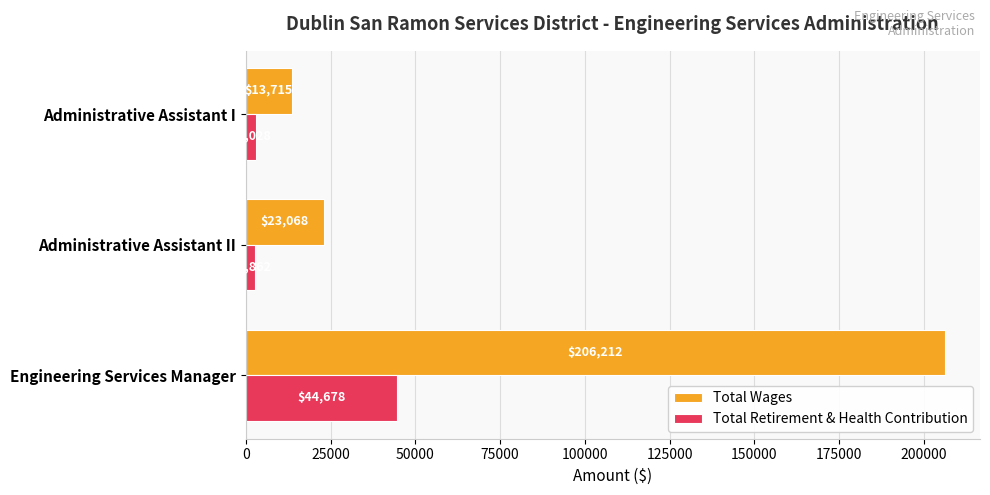

What are all the series names shown in the legend?

Total Wages, Total Retirement & Health Contribution